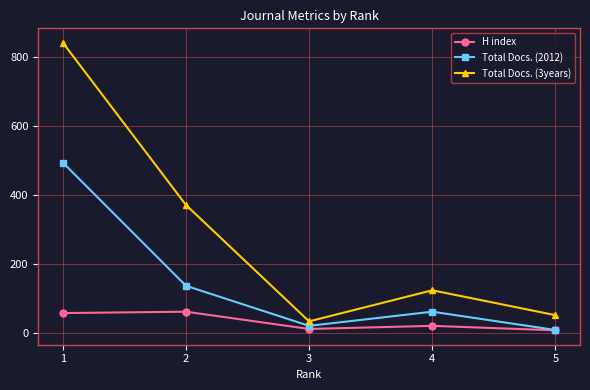

What are all the series names shown in the legend?

H index, Total Docs. (2012), Total Docs. (3years)